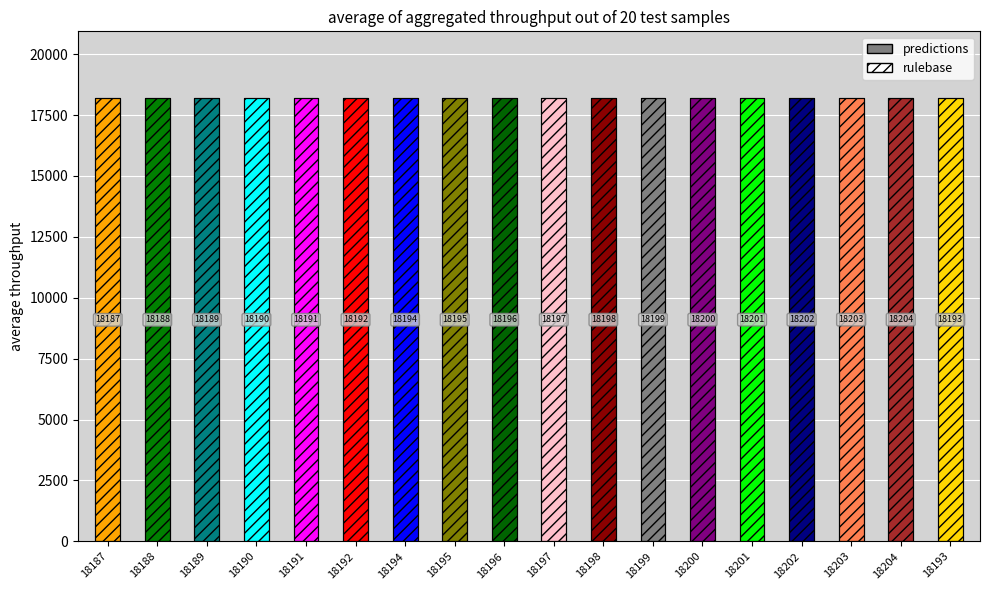

What is the total value across all series at 18204?

36408